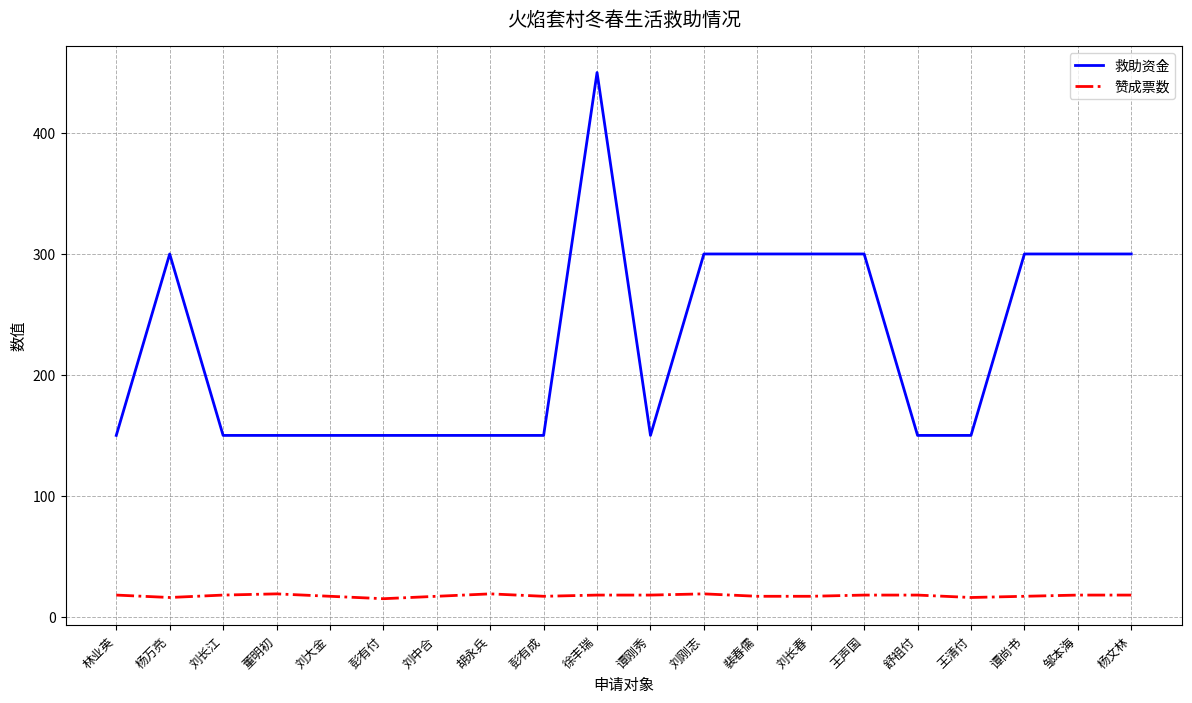

What position from the right is 谭刚秀?

10